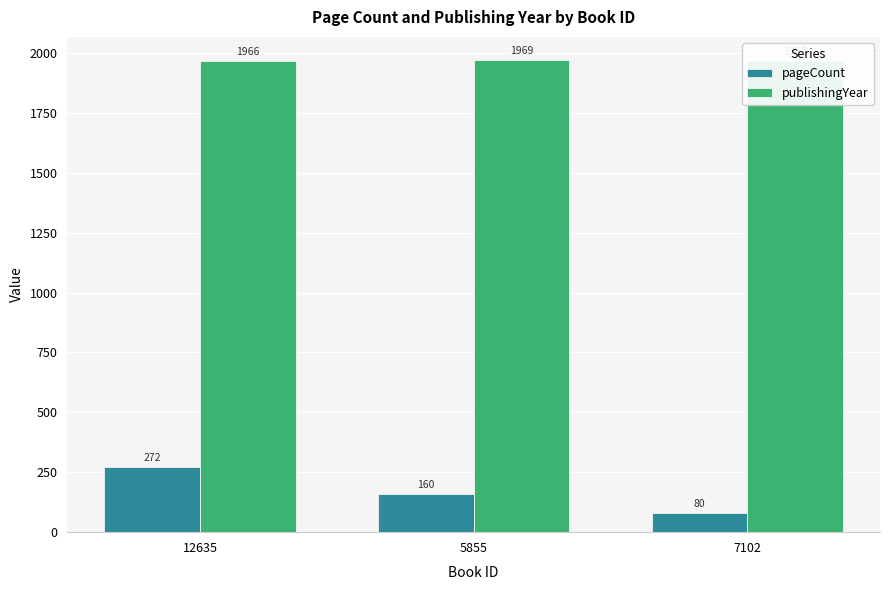

What is the sum of the pageCount values at 12635 and 5855?

432